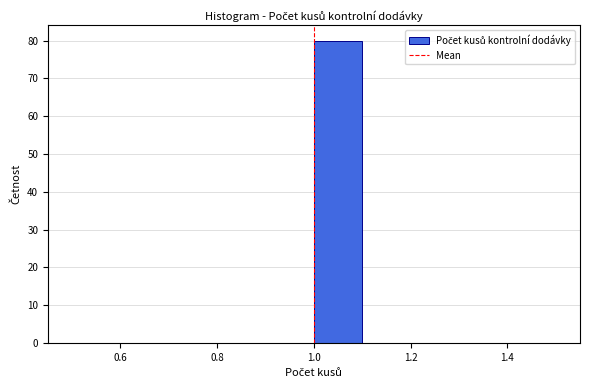

What is the height of the bar covering 1.0 to 1.1 on the x-axis? The values are not printed on the chart, so give them approximately, as read against the axis.

80